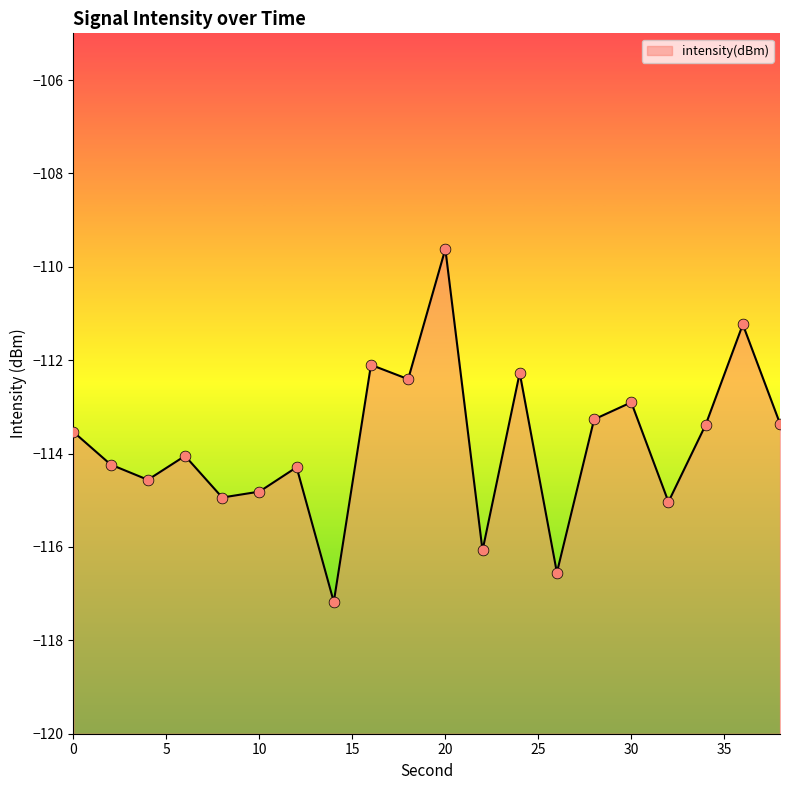

What is the change in value from 4 to 8?

-0.4